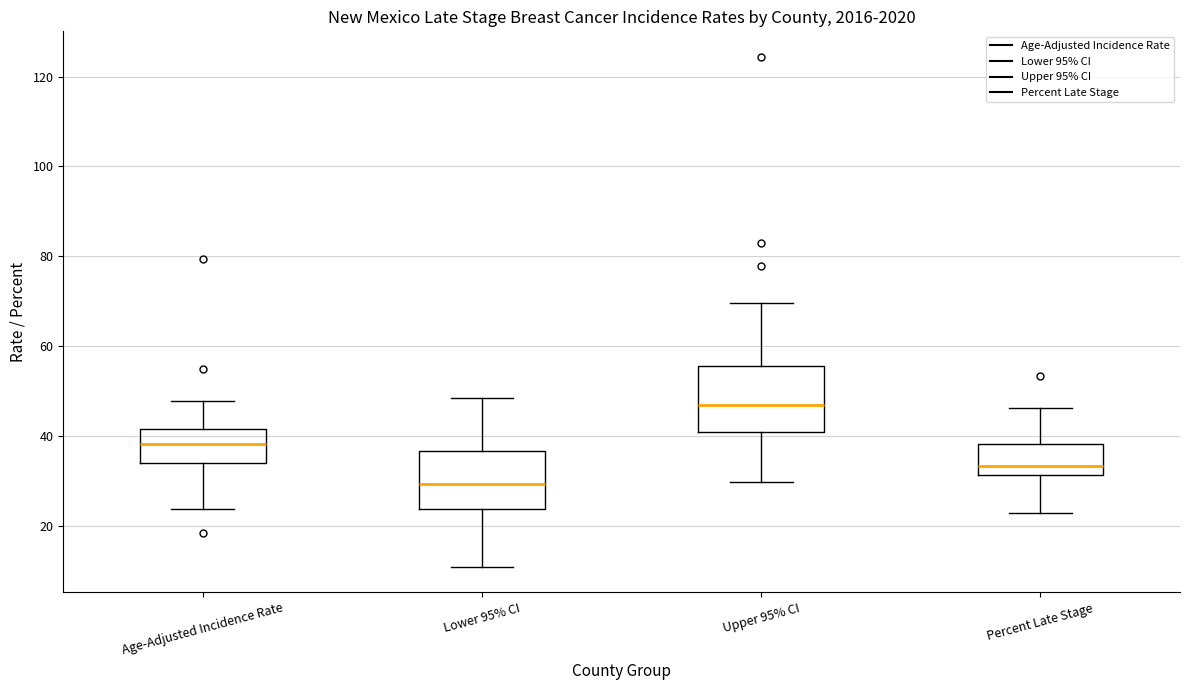

Reading left to right, read every box against the y-axis: the position of its median line, the range the box covers, and the ends of its whiskers. The values are not printed on the chart, so give them approximately, as read against the axis.

Age-Adjusted Incidence Rate: median 38, box 34 to 42, whiskers 24 to 48
Lower 95% CI: median 30, box 24 to 36, whiskers 10 to 48
Upper 95% CI: median 46, box 40 to 56, whiskers 30 to 70
Percent Late Stage: median 34, box 32 to 38, whiskers 22 to 46